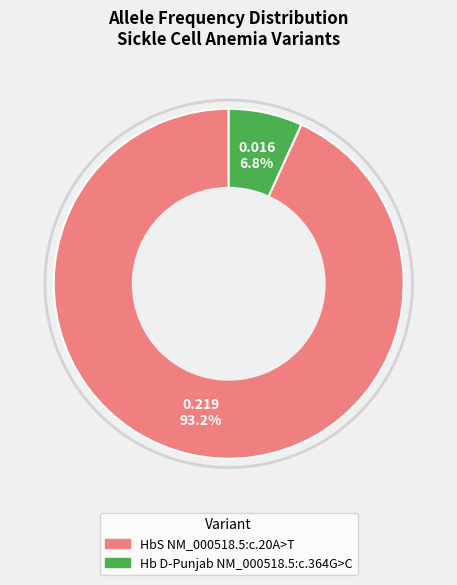

True or false: HbS NM_000518.5:c.20A>T accounts for 93% of the total.

True